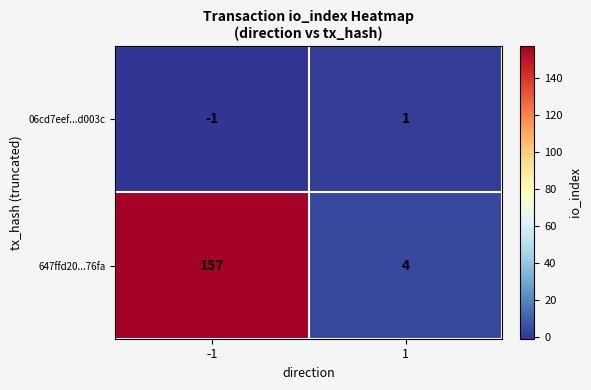

How many data points in 06cd7eef...d003c are less than 1?

1